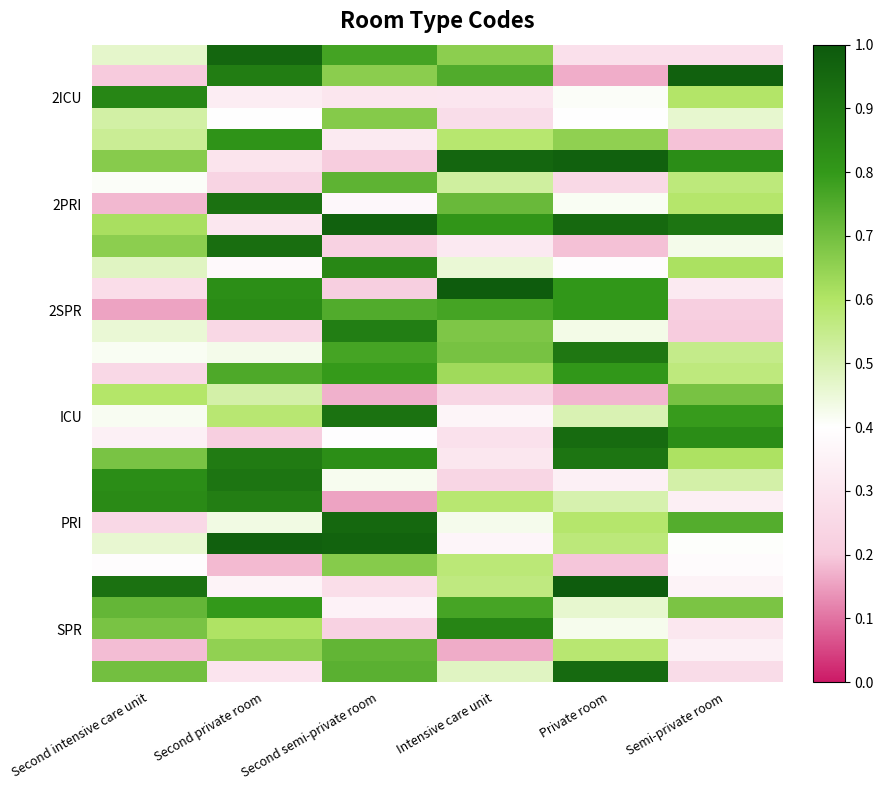

What is the smallest value displayed?

0.2